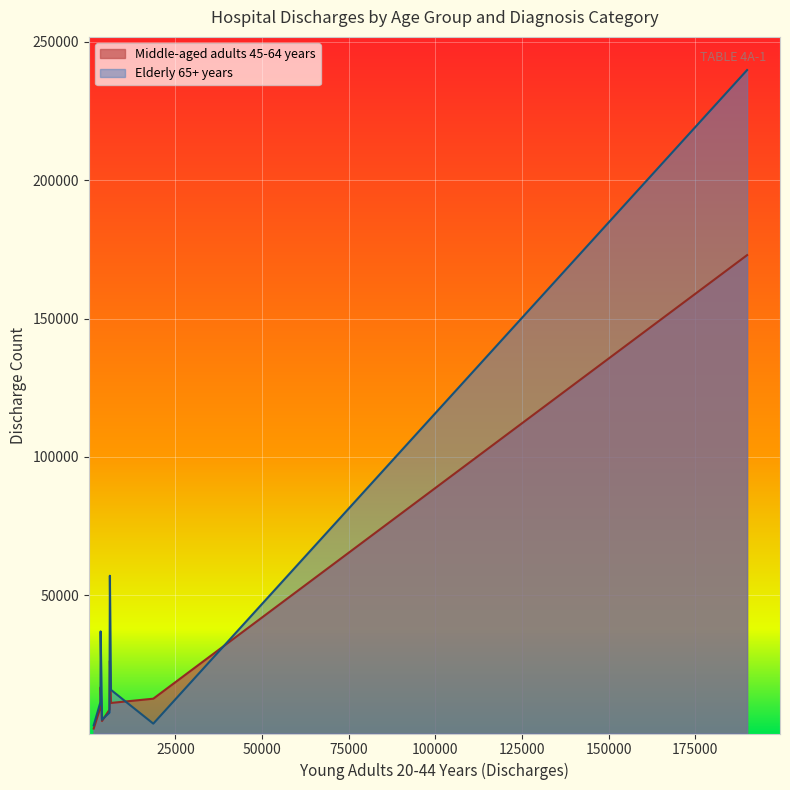

List the series in order of their peak value, highest first.

Elderly 65+ years, Middle-aged adults 45-64 years